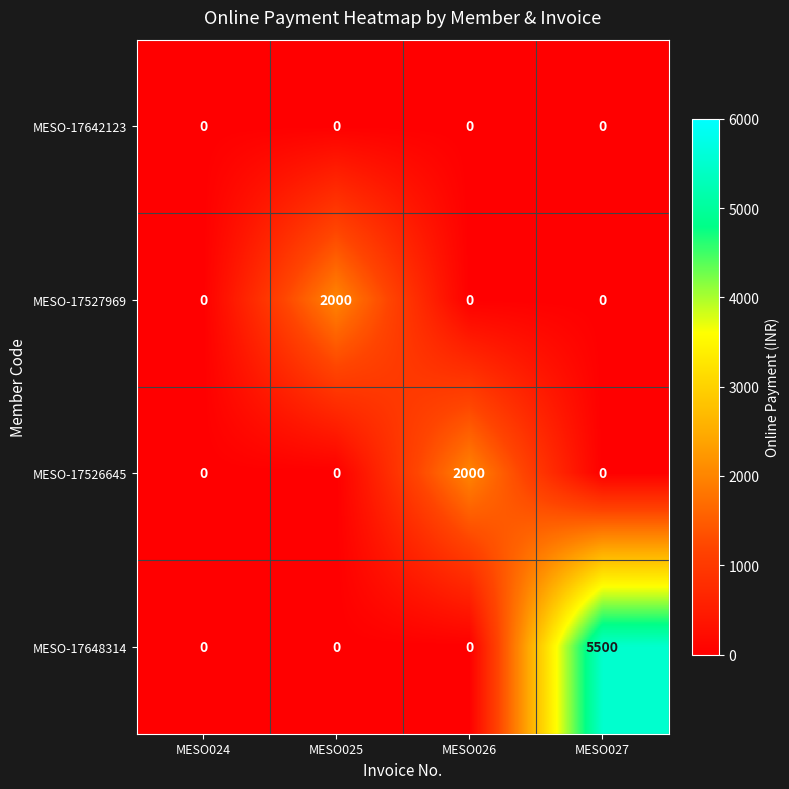

Reading left to right, list all the values displayed in this chart.

MESO-17642123: MESO024=0	MESO025=0	MESO026=0	MESO027=0
MESO-17527969: MESO024=0	MESO025=2000	MESO026=0	MESO027=0
MESO-17526645: MESO024=0	MESO025=0	MESO026=2000	MESO027=0
MESO-17648314: MESO024=0	MESO025=0	MESO026=0	MESO027=5500